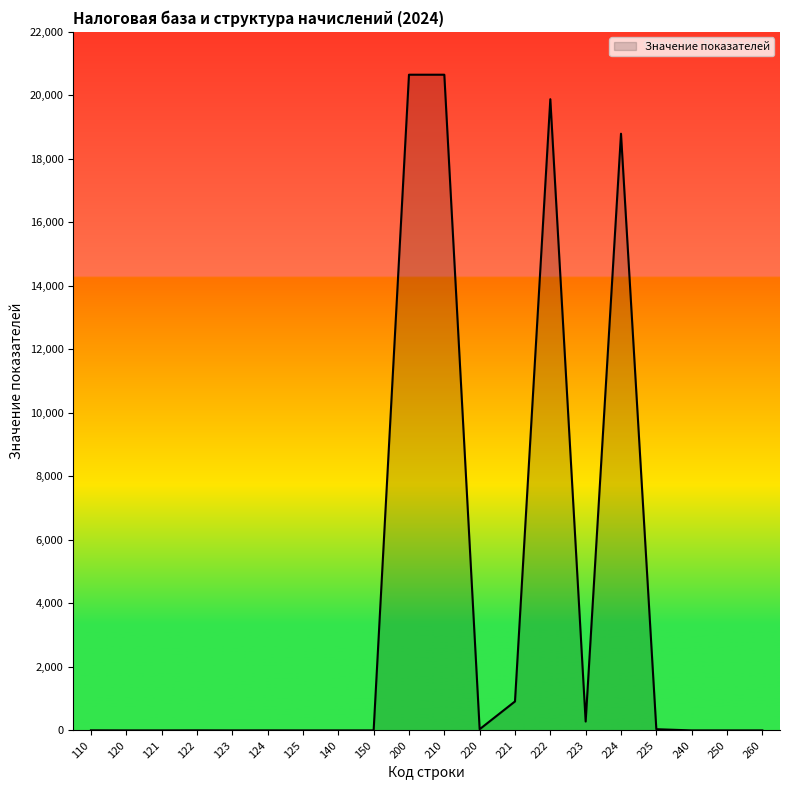

What is the change in value from 200 to 220?

-20613